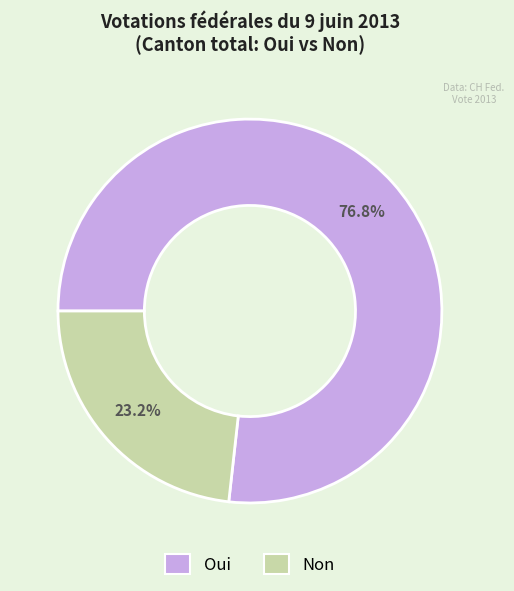

The Non slice represents 9% of the pie. True or false?

False